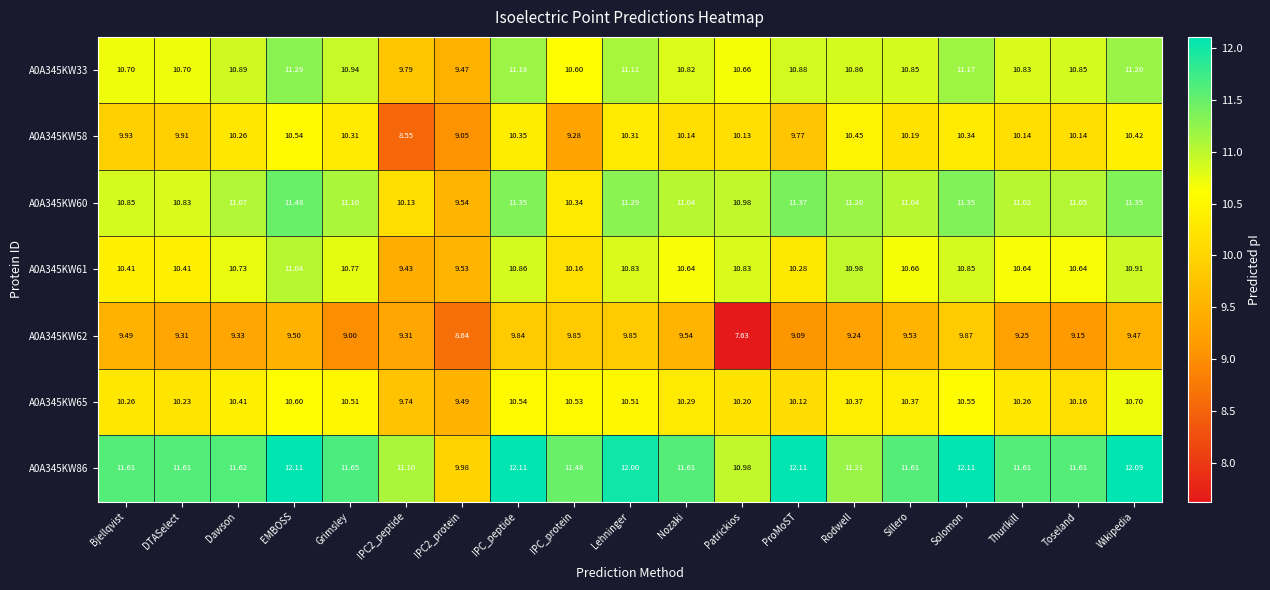

At which label is A0A345KW62 closest to 8?

Patrickios